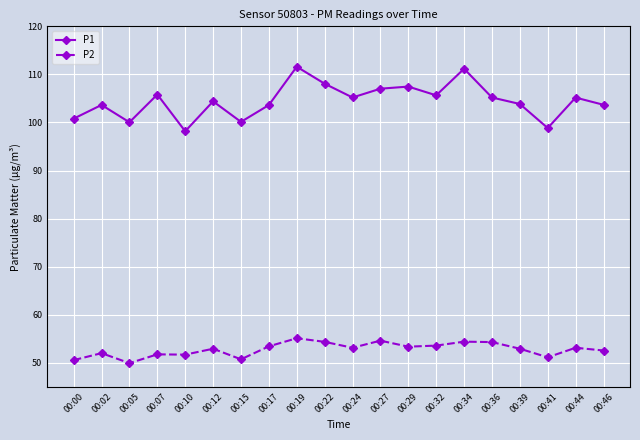

At how many categories does at least one series exceed 68?

20